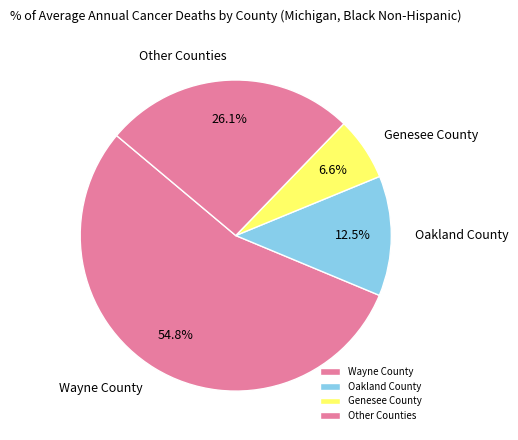

How many segments does this pie chart have?

4